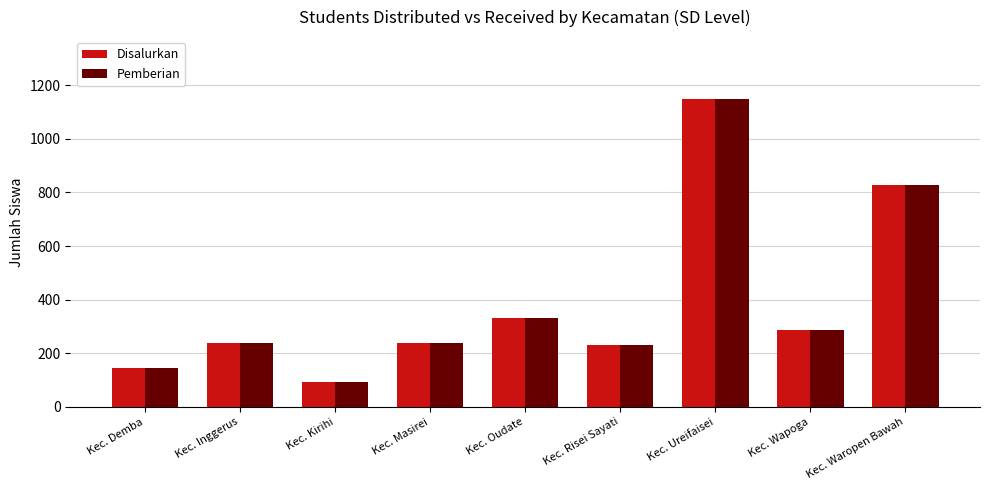

What position from the right is Kec. Inggerus?

8